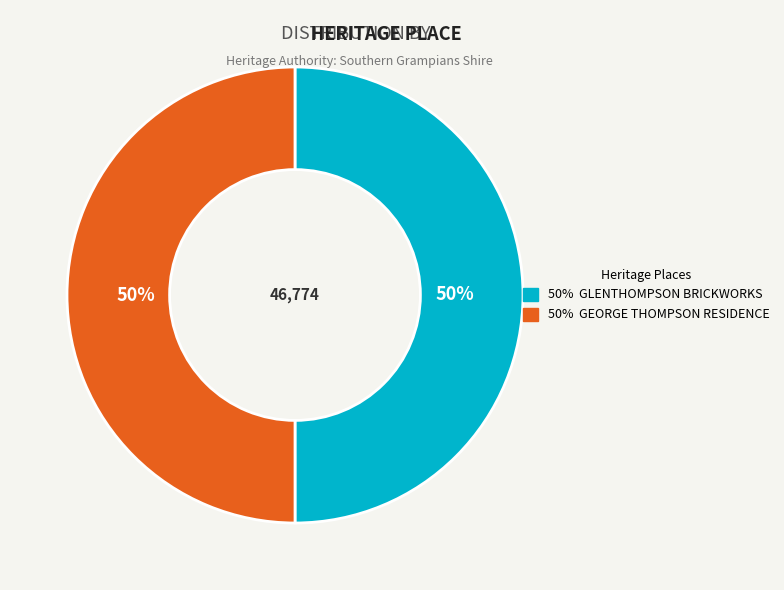

Approximately how many times larger is the value at 50% GEORGE THOMPSON RESIDENCE compared to 50% GLENTHOMPSON BRICKWORKS?

1.0